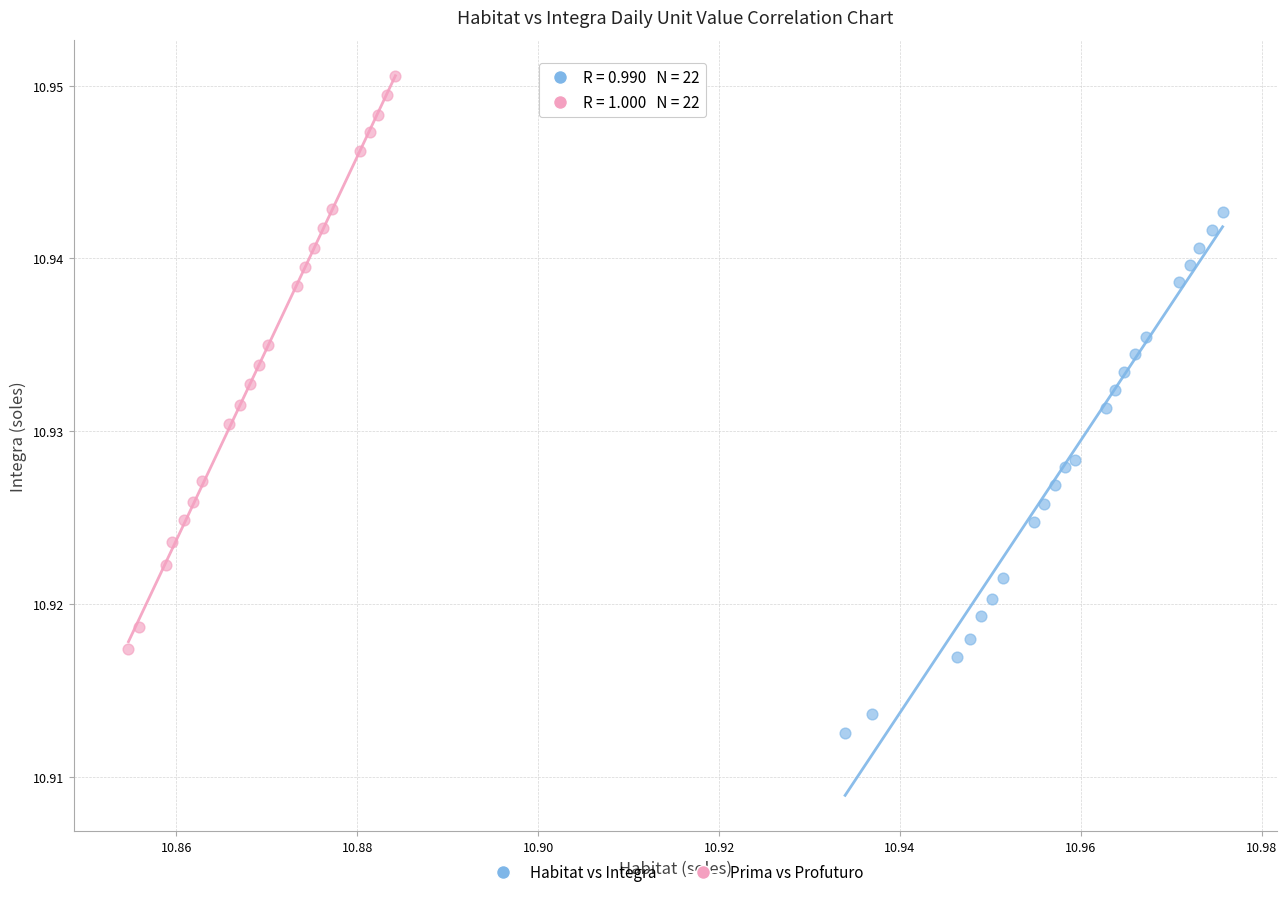

Which series reaches the maximum Y coordinate?

Prima vs Profuturo